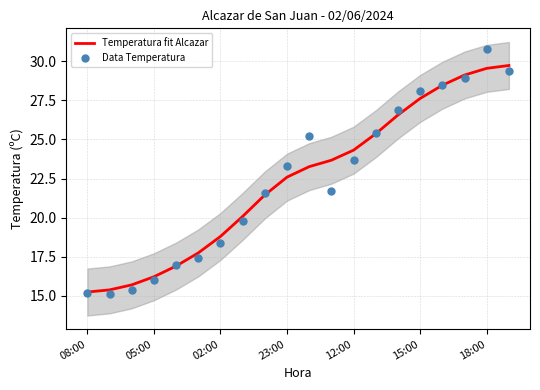

Which series has the largest total across all categories?

Temperatura fit Alcazar